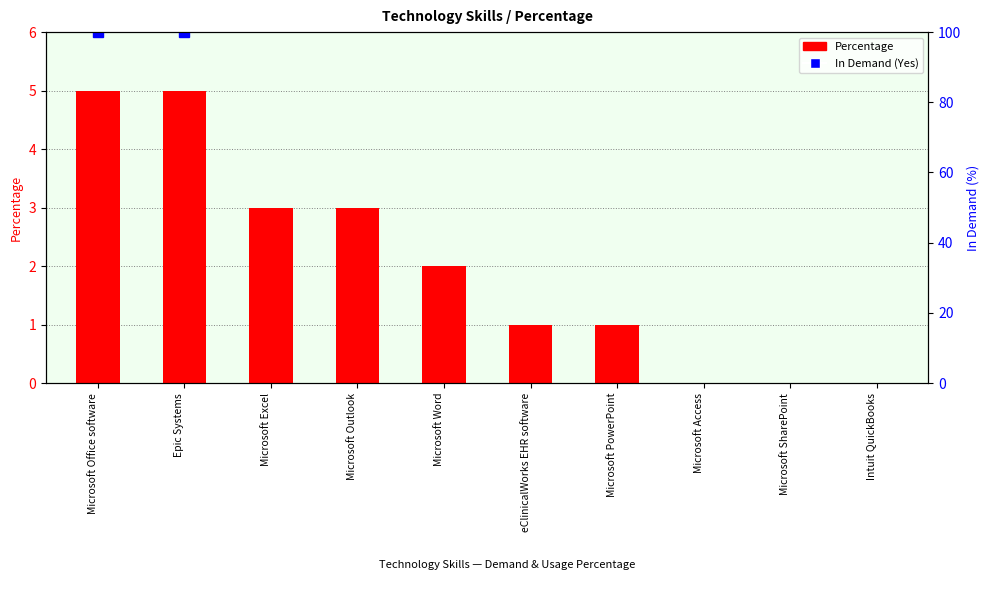

At which category does the chart reach its minimum across all series?

Microsoft Access